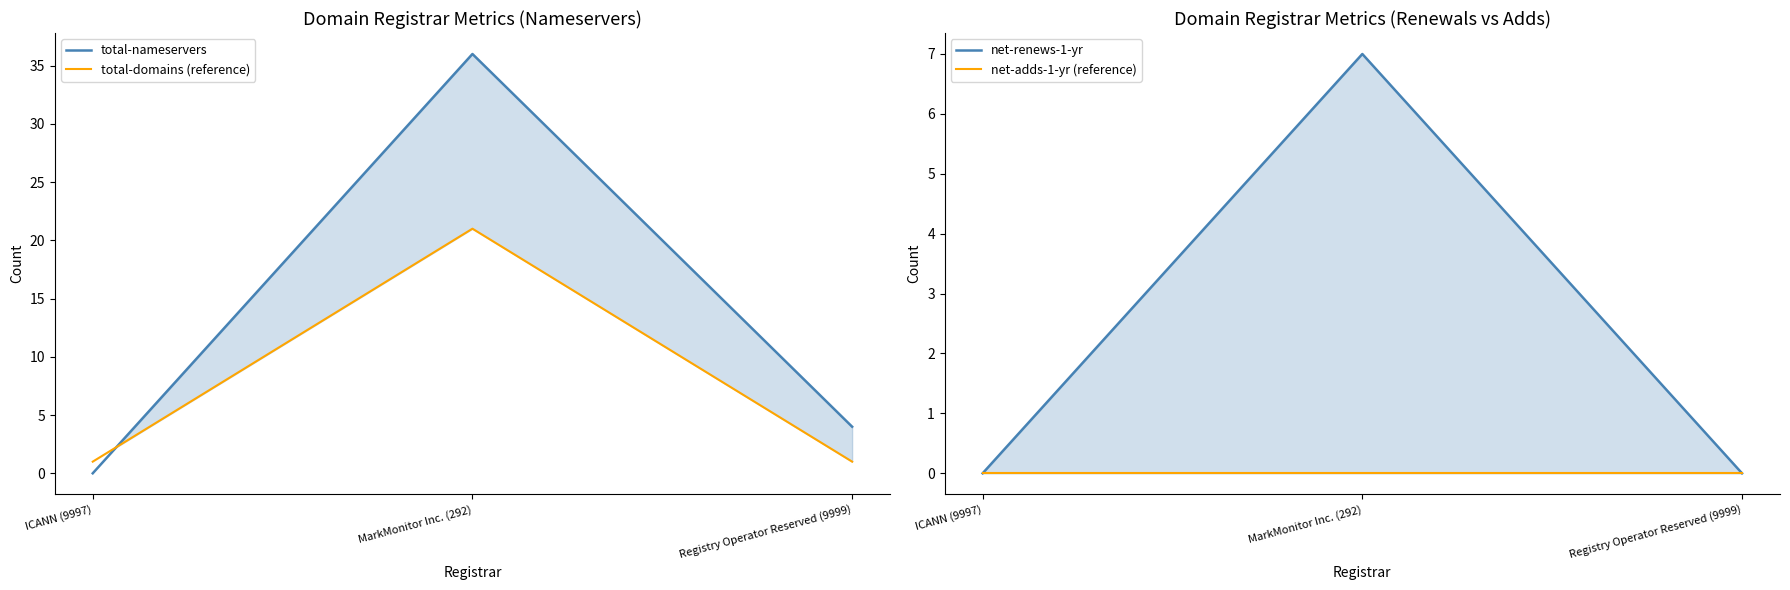

How many distinct data groups are displayed?

4